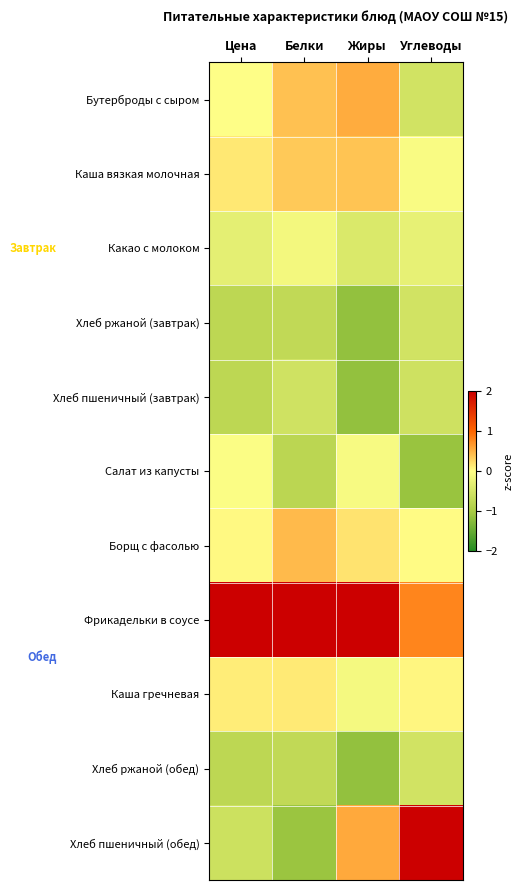

Which series changed the most between Цена and Углеводы?

Хлеб пшеничный (обед)